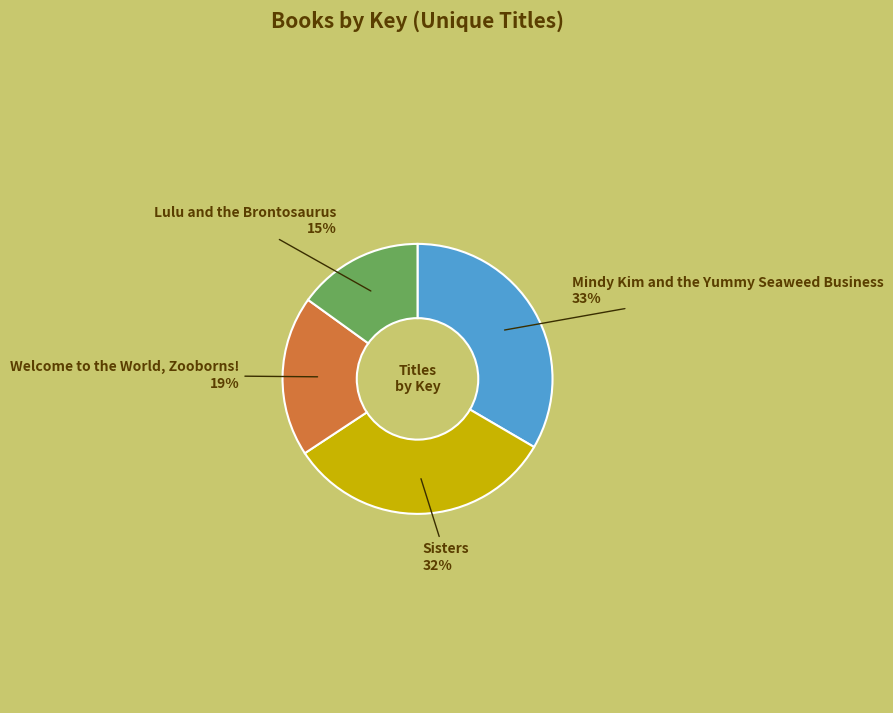

To the nearest percent, what is the difference between the largest and smallest slice percentages?

18%